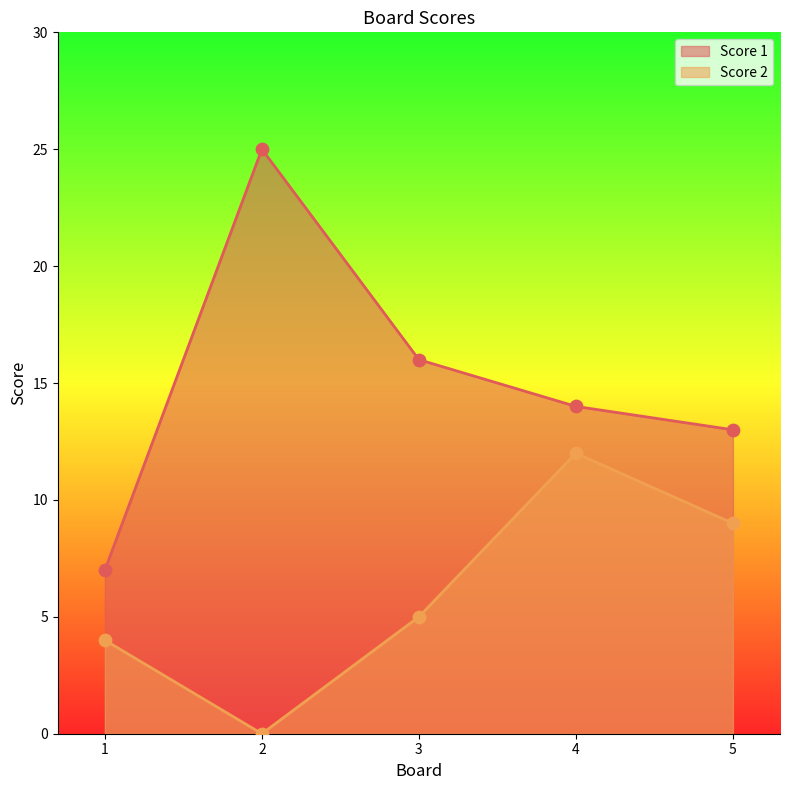

Is the value of Score 1 at 3 greater than the value of Score 2 at 4?

Yes